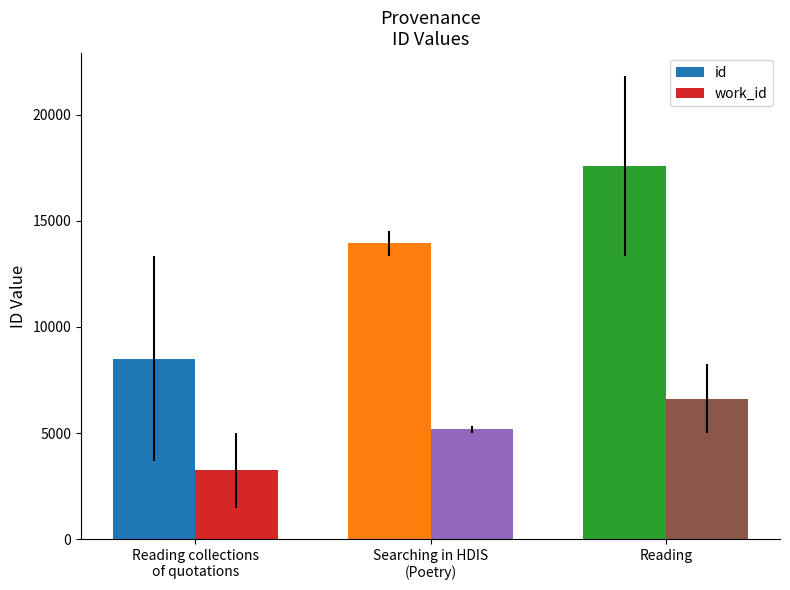

Rank the series by their average value, from highest to lowest.

id, work_id